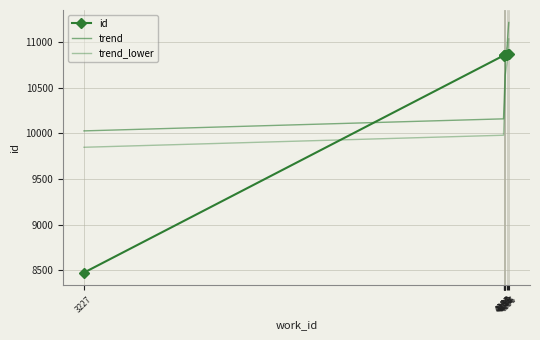

At which label does id first exceed 10860?

4188